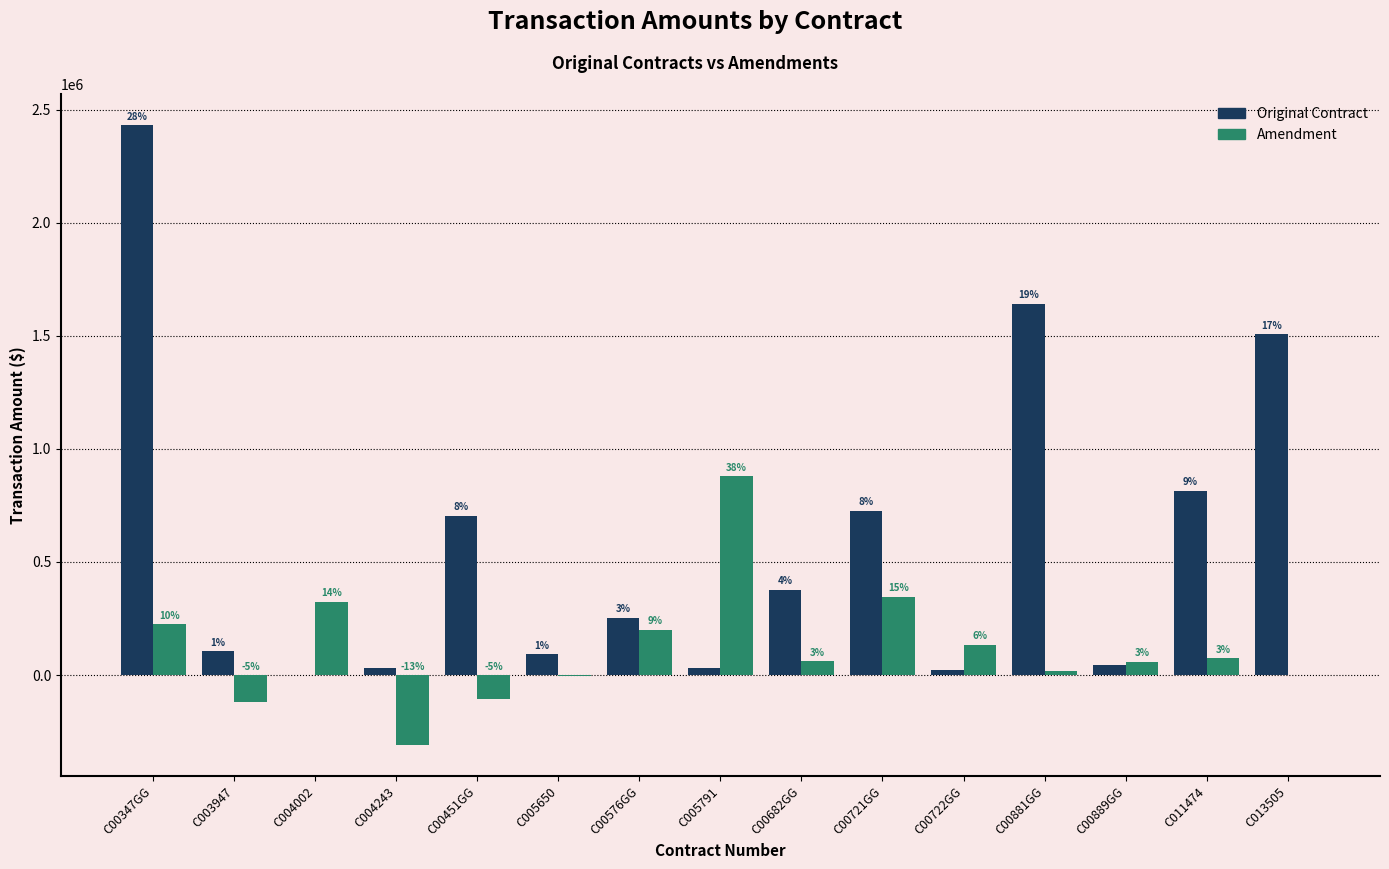

What are all the series names shown in the legend?

Original Contract, Amendment